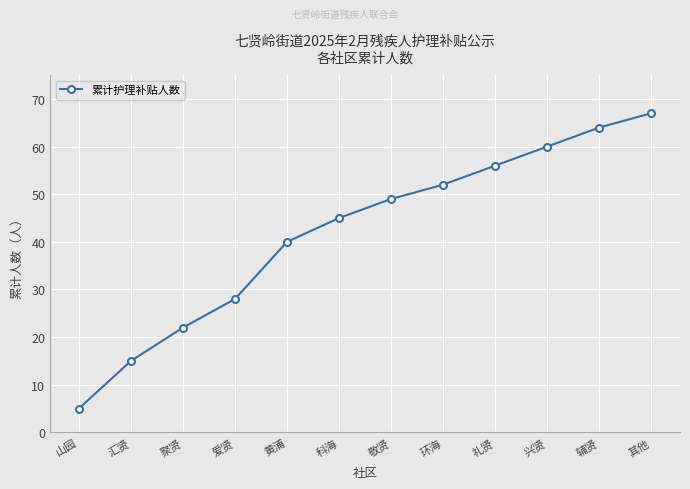

How many lines are shown in the chart?

1